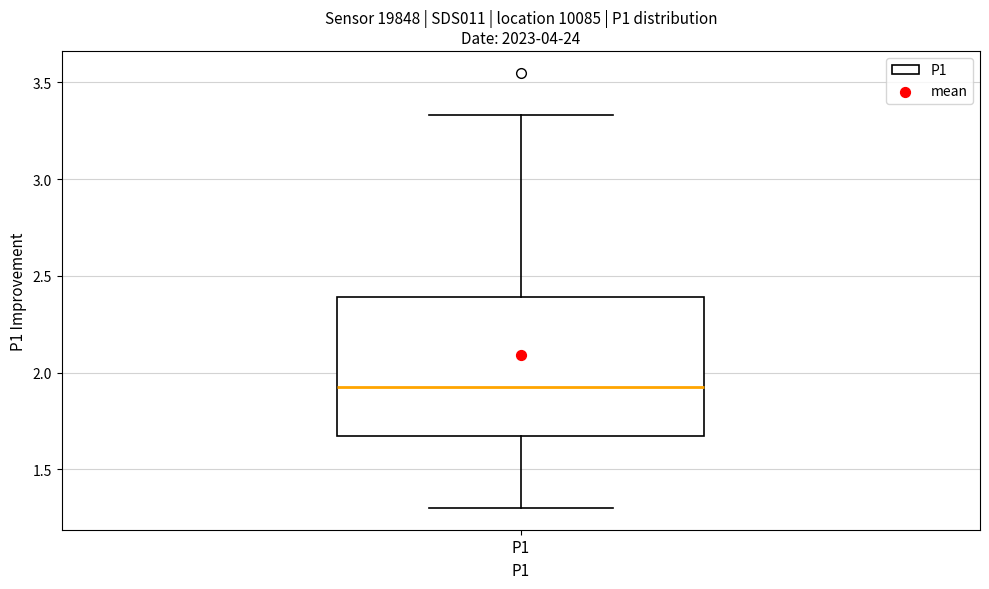

Transcribe this box plot: give where the median line is, the range the box spans, and where the two whiskers end, as read against the y-axis. The values are not printed on the chart, so give them approximately, as read against the axis.

median 1.95, box 1.65 to 2.40, whiskers 1.30 to 3.35